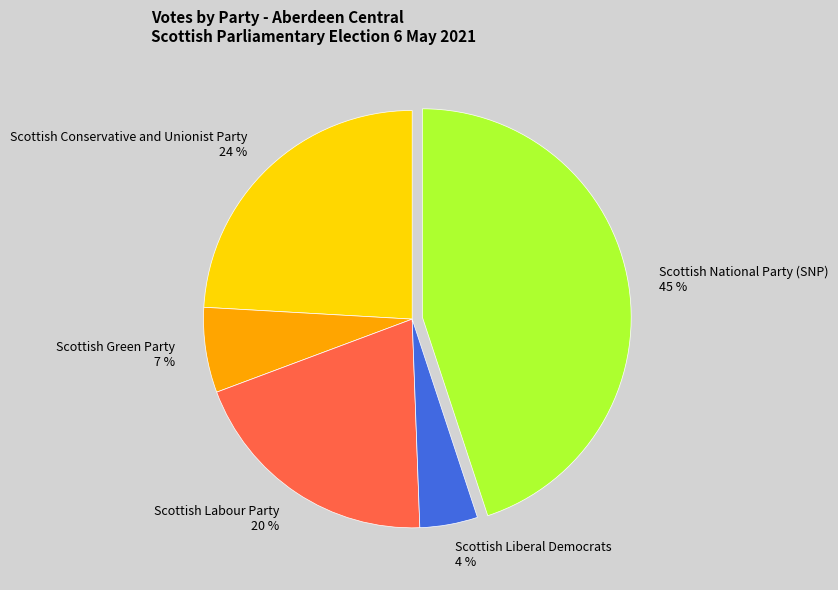

Which category has the biggest portion of the pie?

Scottish National Party (SNP)